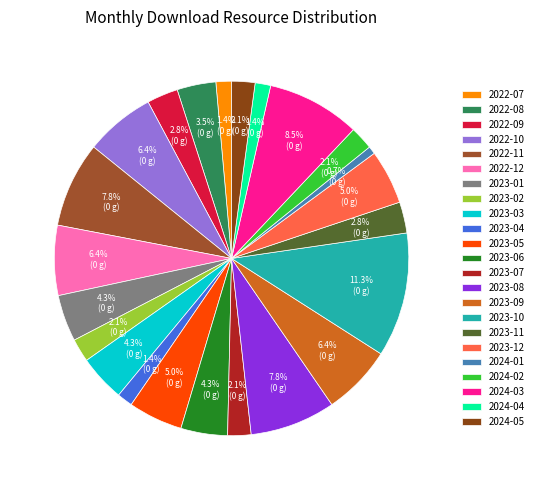

To the nearest percent, what is the combined percentage of 2024-04 and 2022-09?

4%